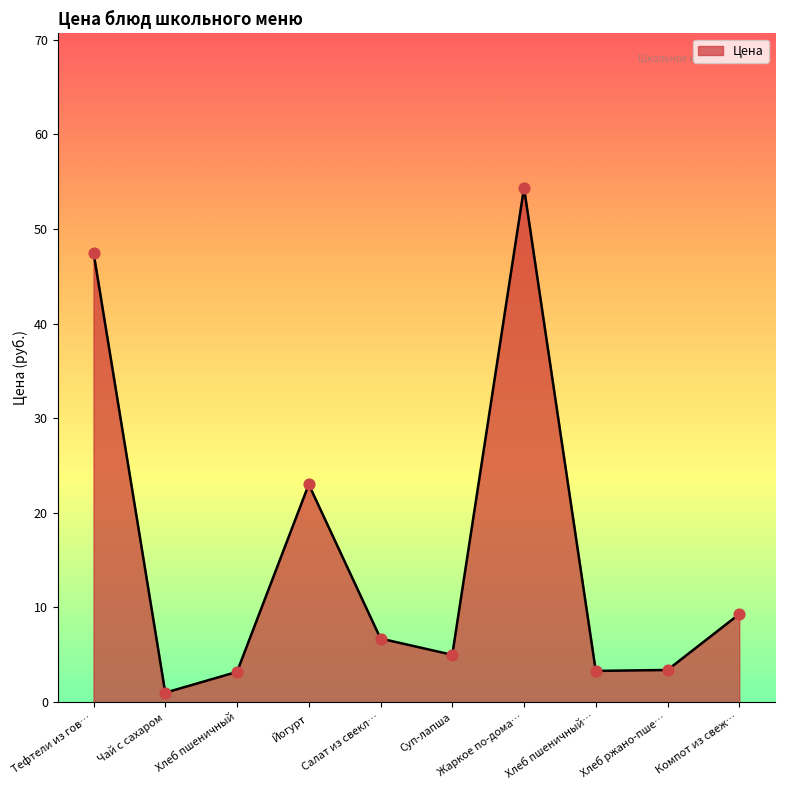

Which has a higher value, Суп-лапша or Тефтели из гов…?

Тефтели из гов…